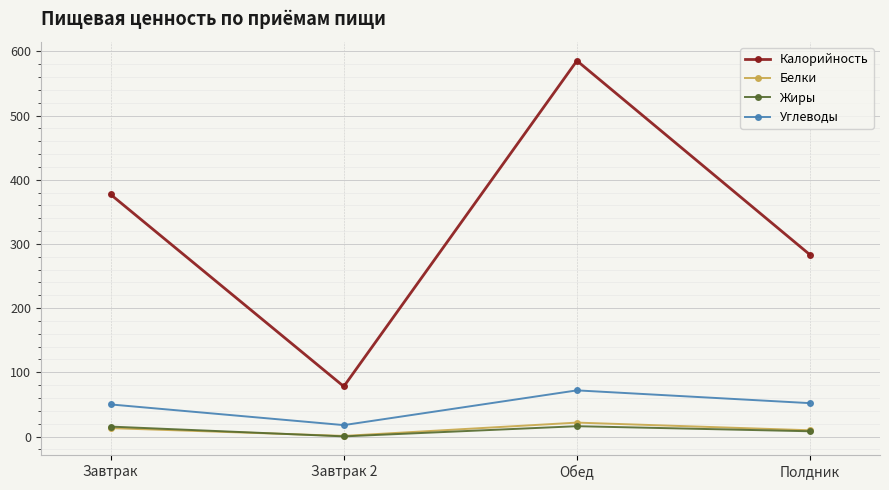

What is the value of the Калорийность point at the 3rd from the left?

585.3